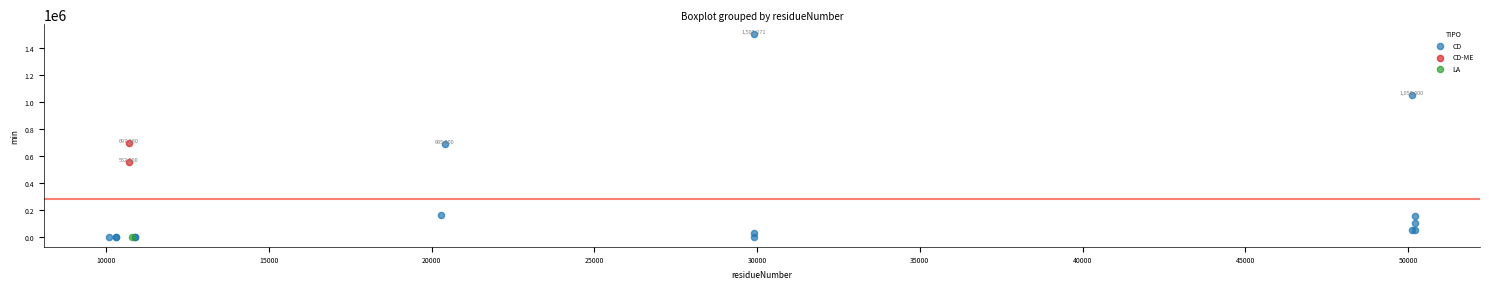

What are all the series names shown in the legend?

CD, CD-ME, LA